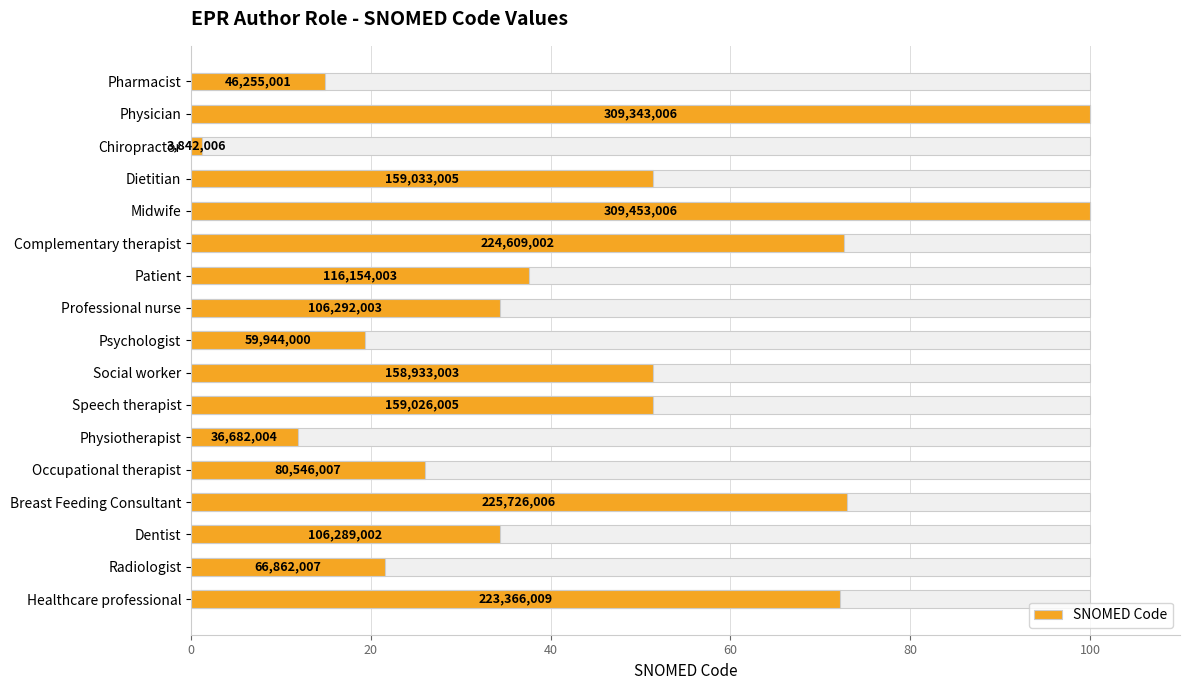

Does the chart contain stacked bars?

No